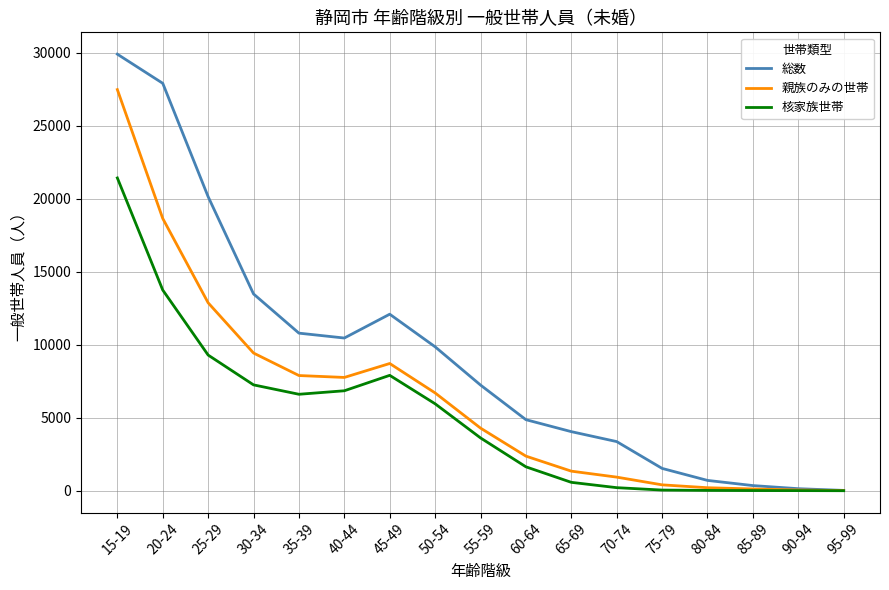

Which category has the highest value in the 総数 series?

15-19